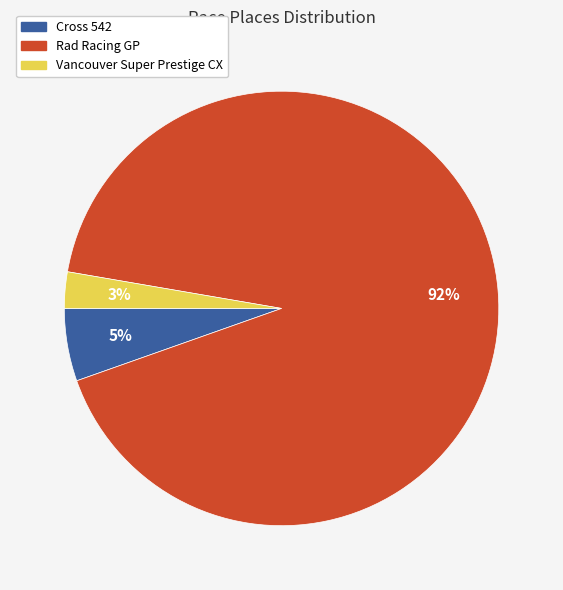

To the nearest percent, what is the combined percentage of Cross 542 and Vancouver Super Prestige CX?

8%